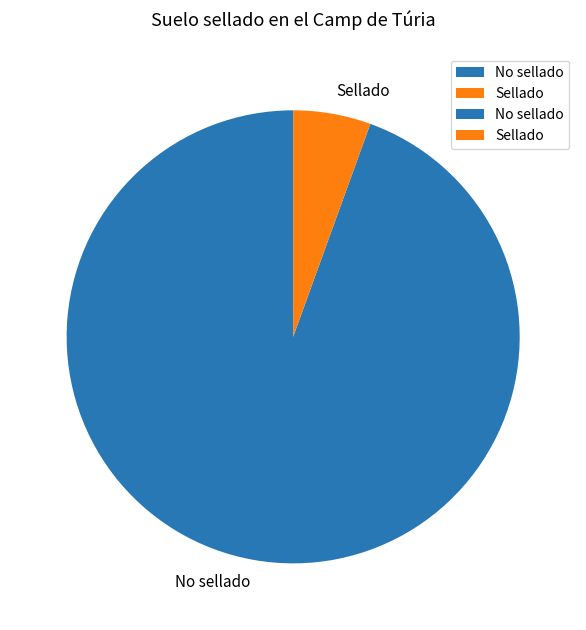

Approximately how many times larger is the value at No sellado compared to Sellado?

17.1